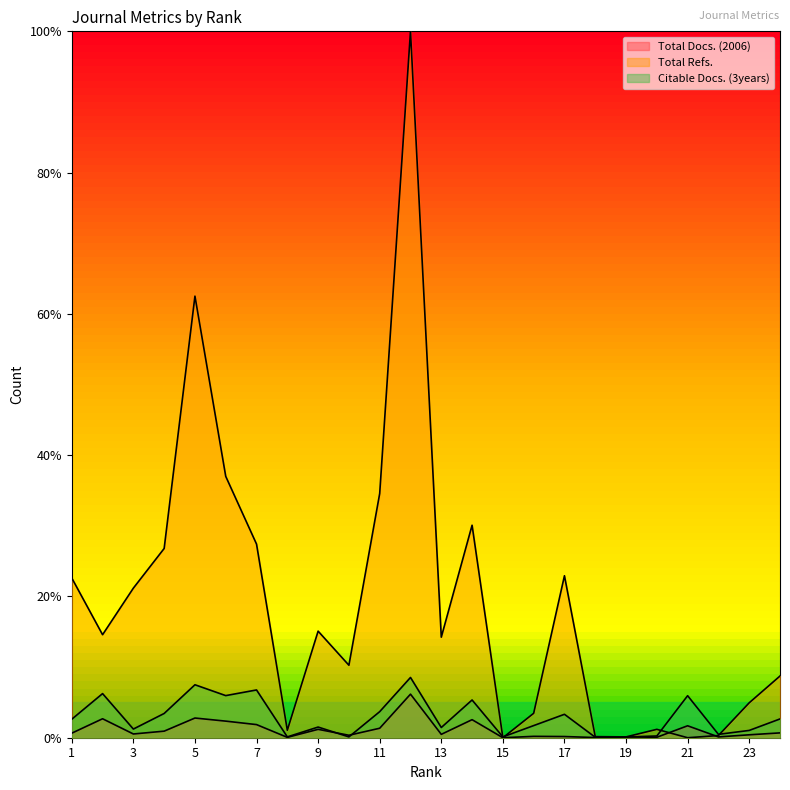

Which series ends up on top after the final intersection of Total Refs. and Citable Docs. (3years)?

Total Refs.